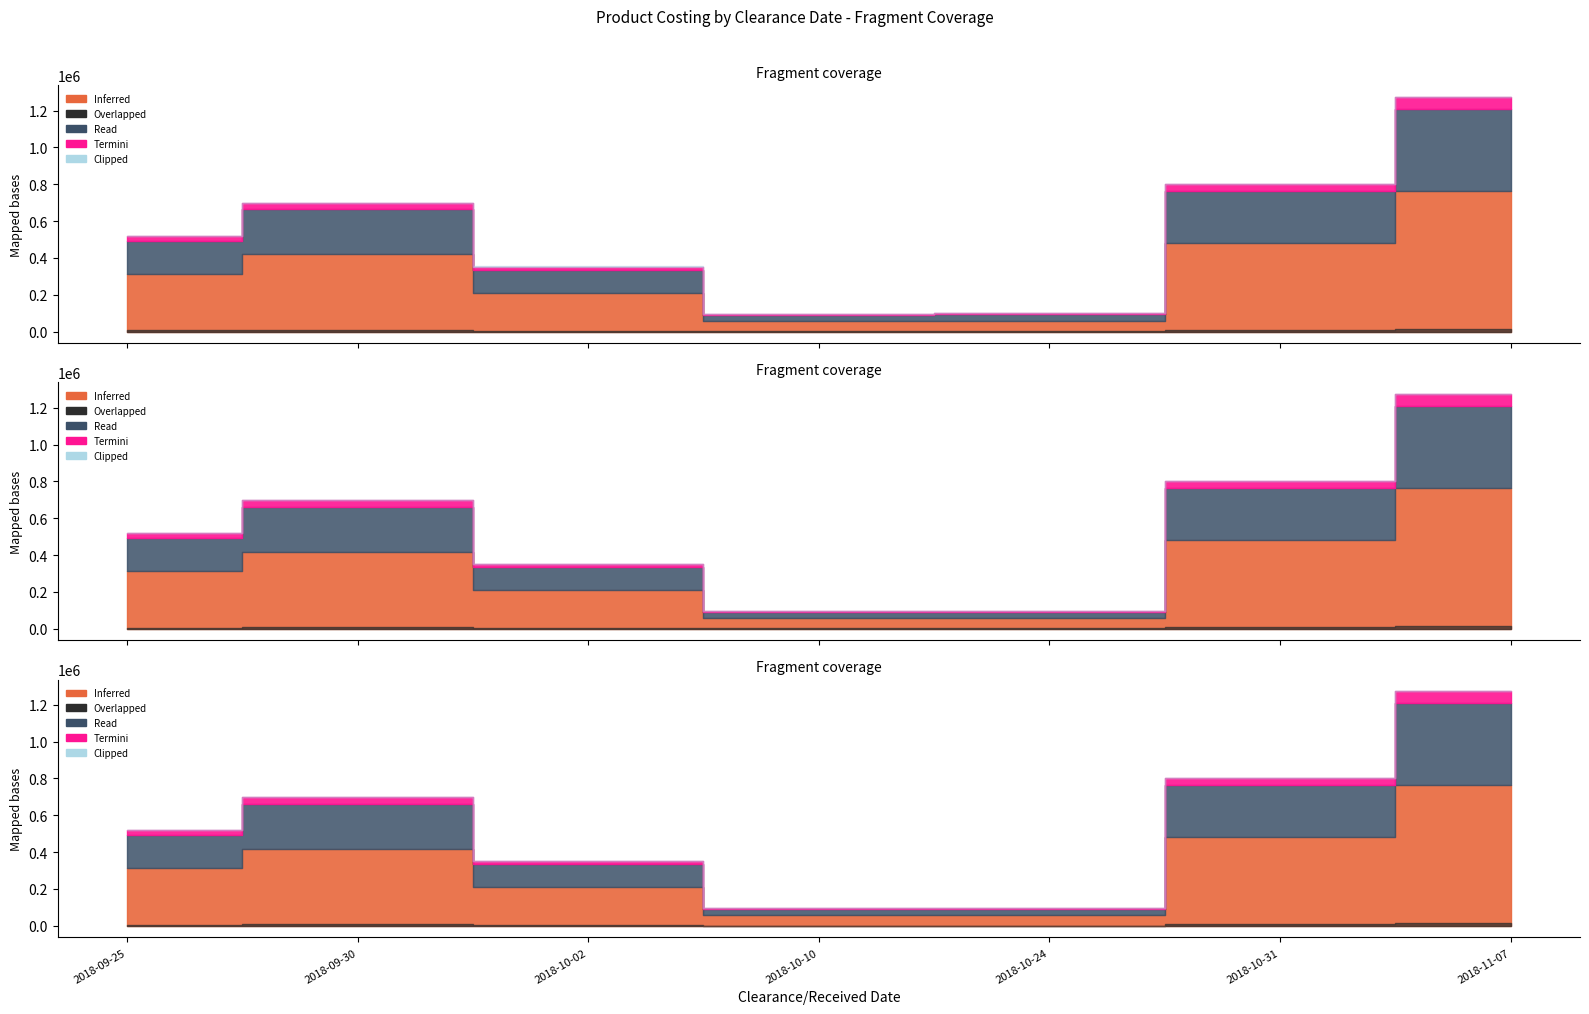

Is it true that Inferred equals 42372 at 2018-10-10?

False